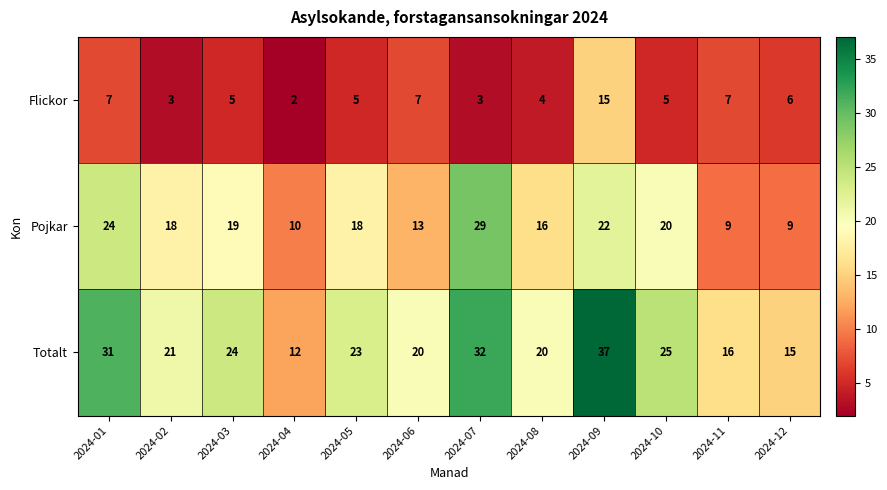

How many data points does each series have?

12